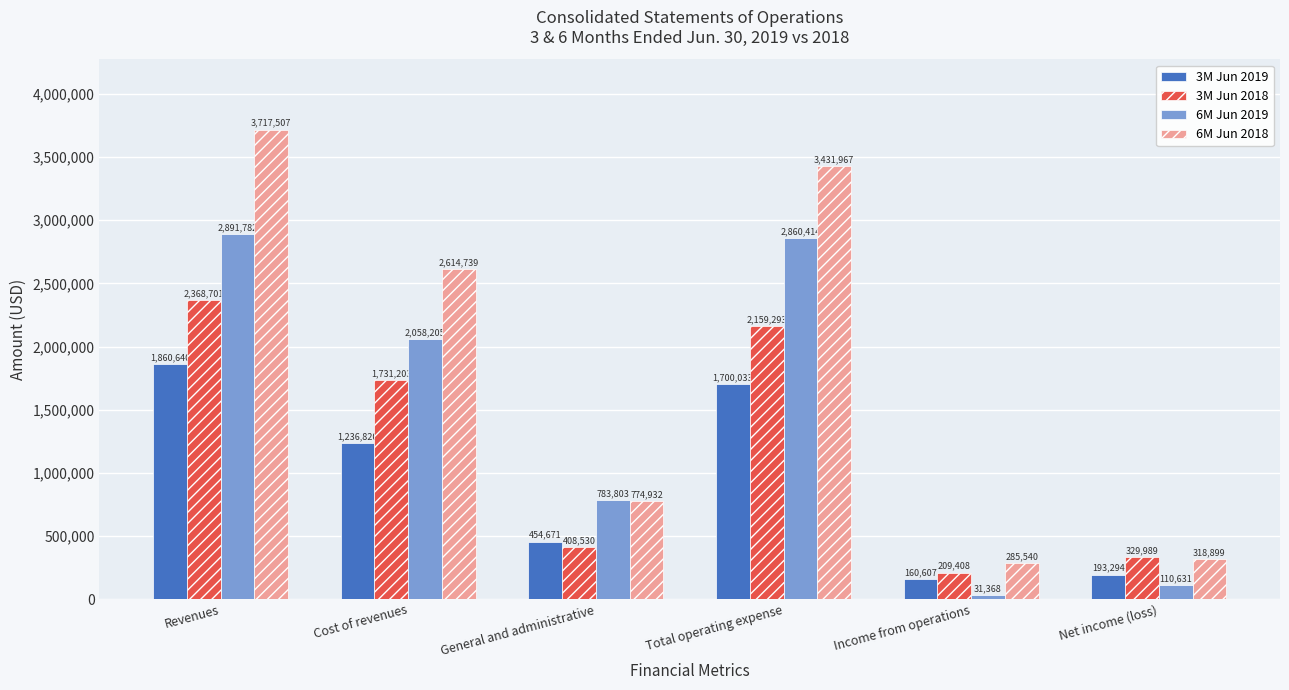

How many bars are there in each group?

4